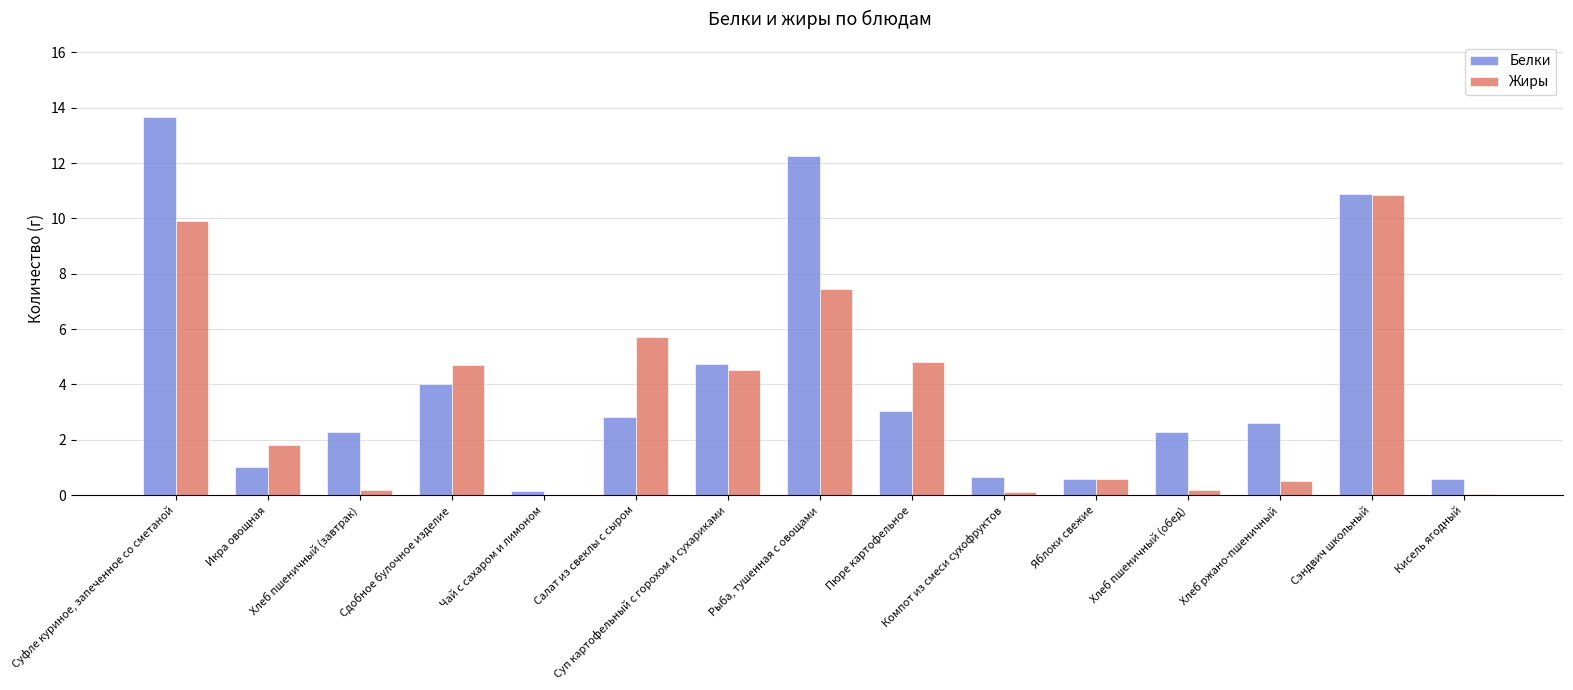

Which series has the largest total across all categories?

Белки